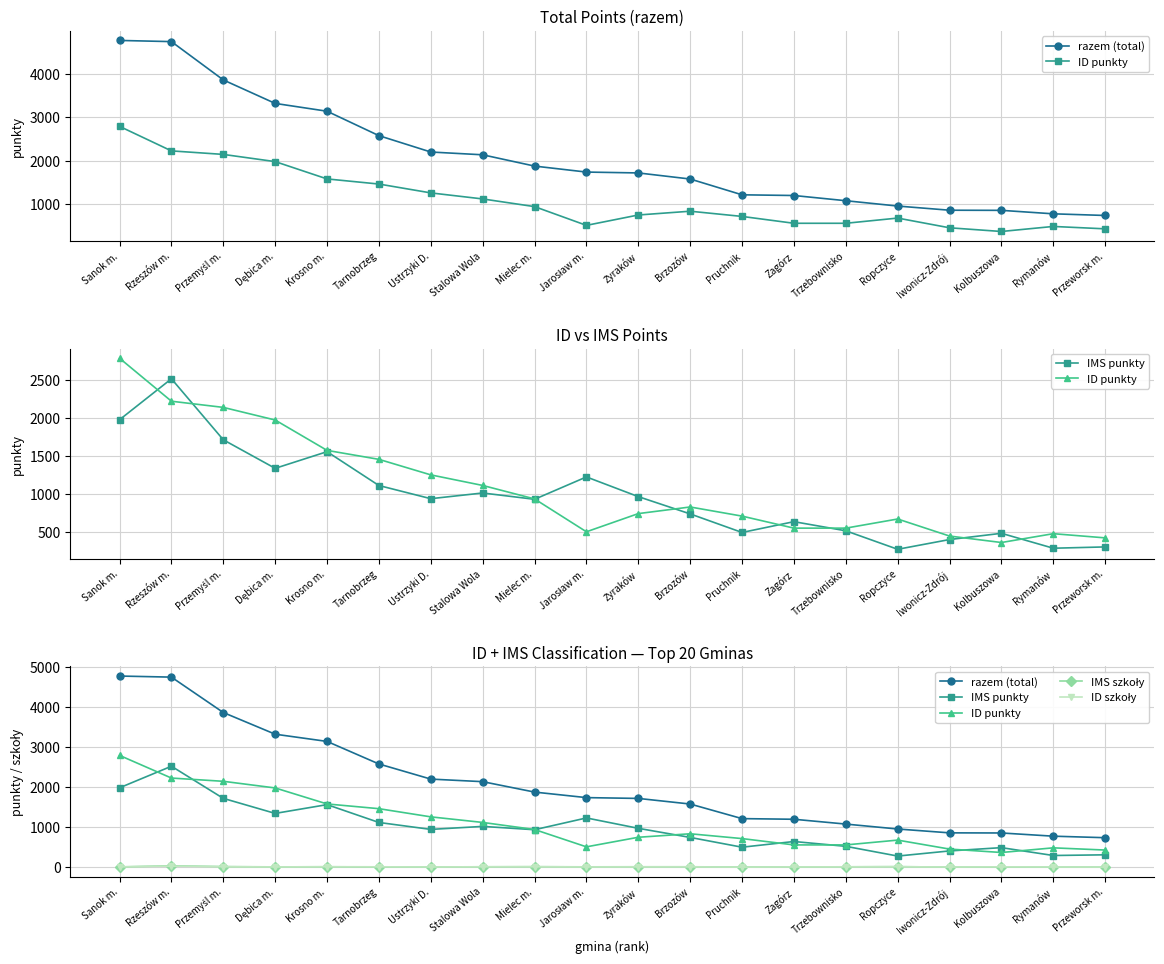

What is the value of the IMS szkoły point at the 4th from the left?

7